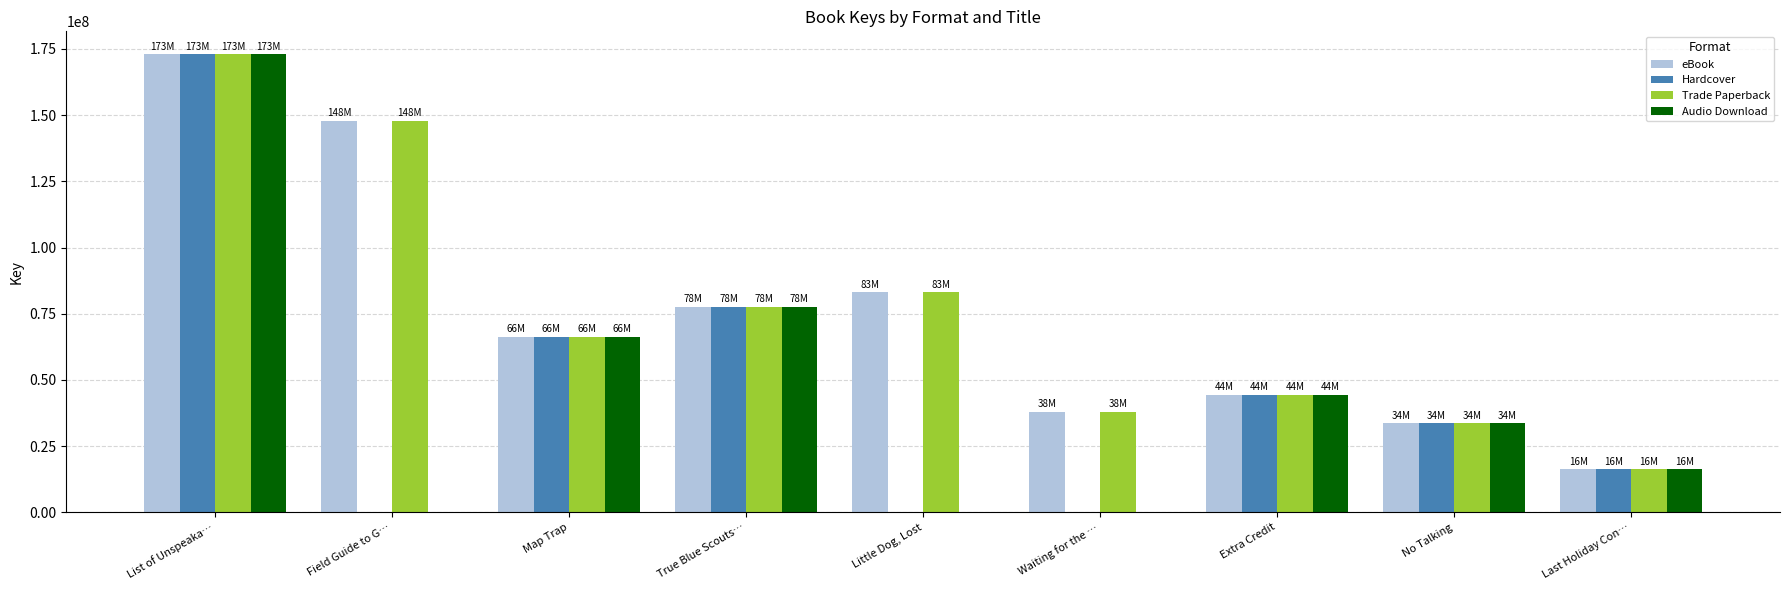

What is the highest value of the Trade Paperback series?

172990645